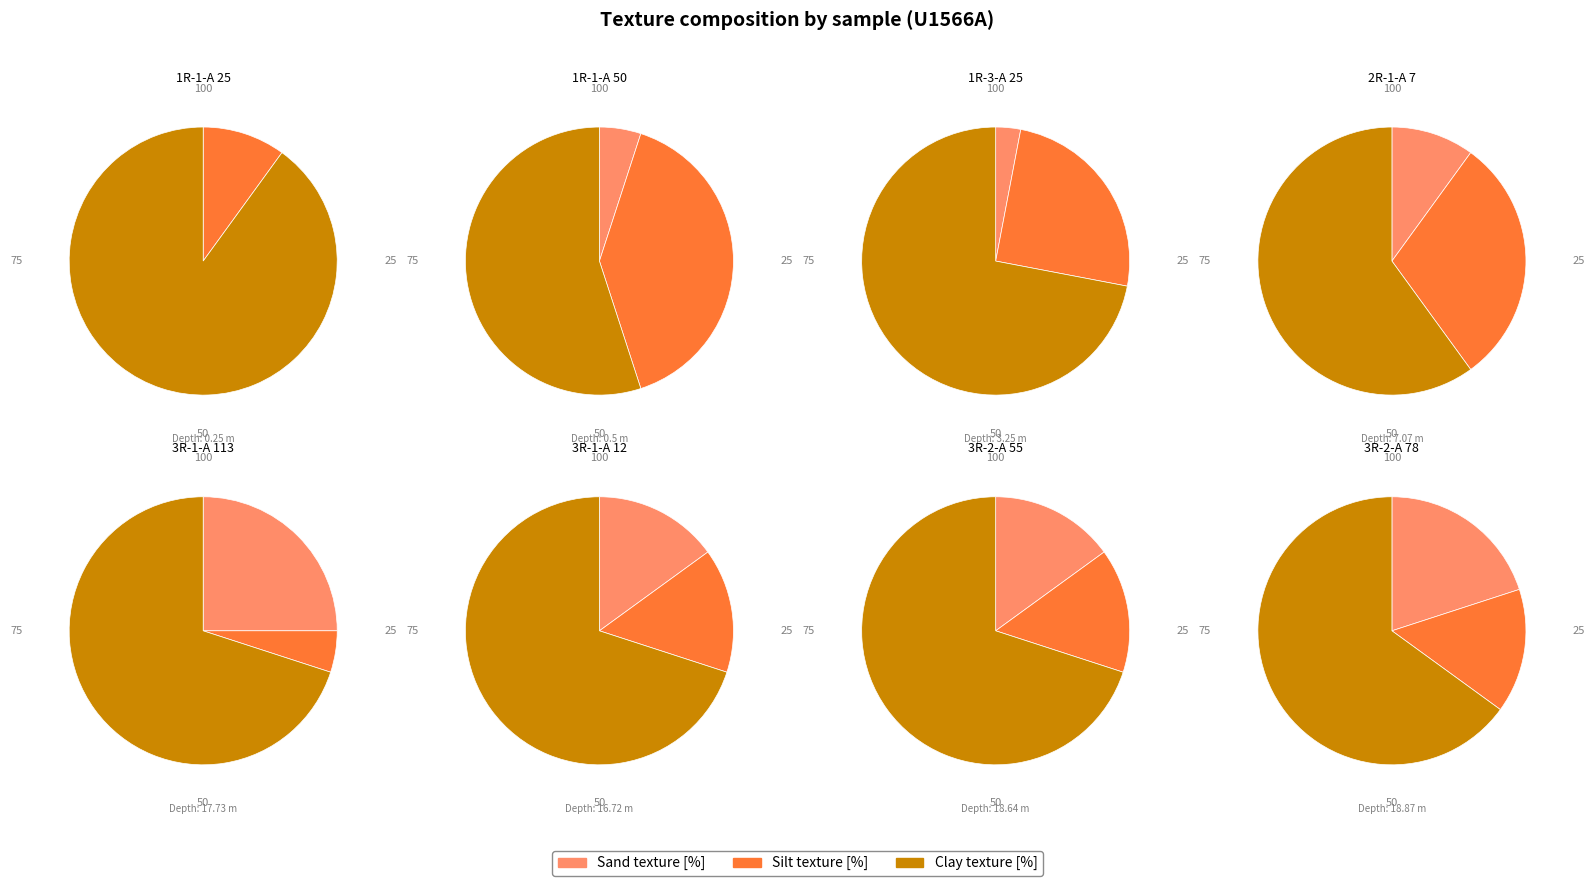

Combined, what portion of the pie is 3R-1-A 12 and 1R-3-A 25?

19.4%